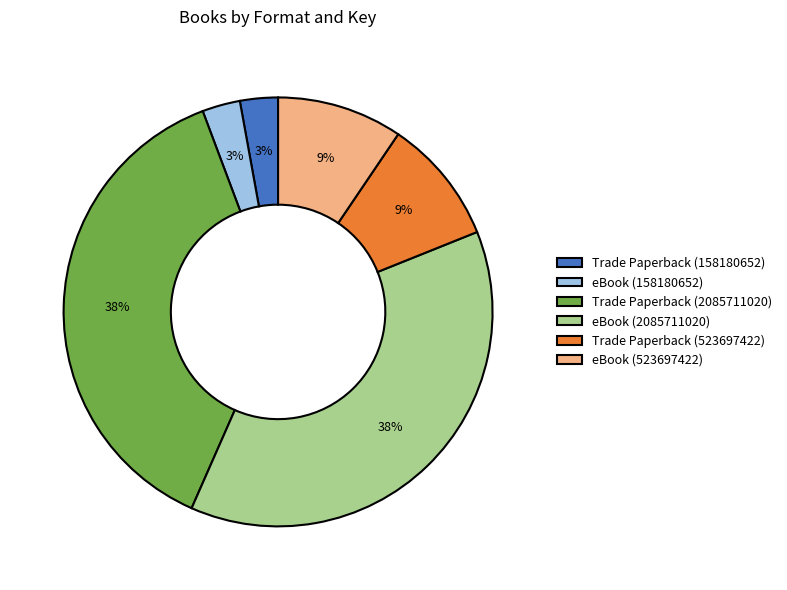

To the nearest percent, what portion does eBook (158180652) represent?

3%